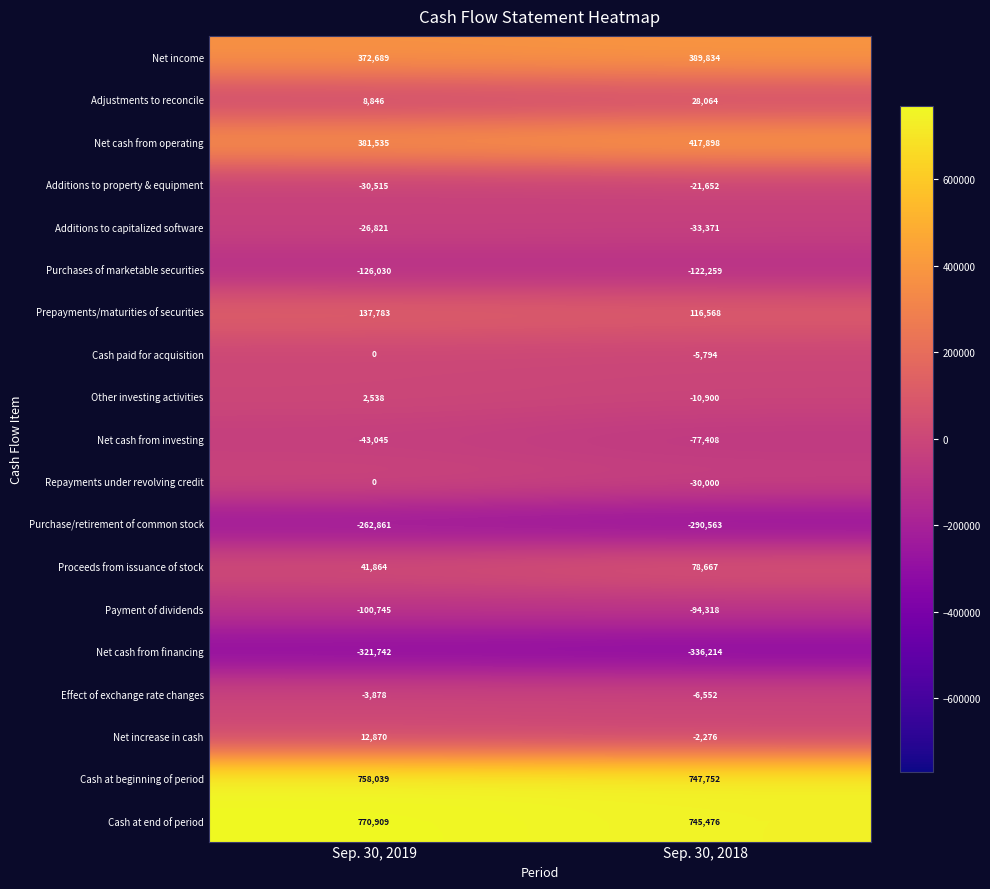

What is the average value of the Net income series?

381262